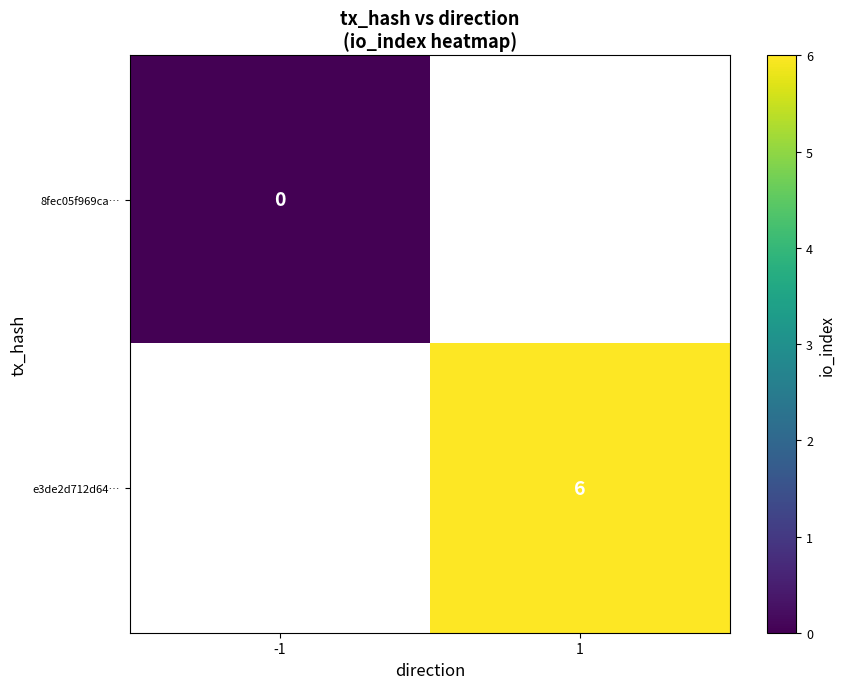

At 1, list the series in order from smallest to largest.

8fec05f969ca…, e3de2d712d64…